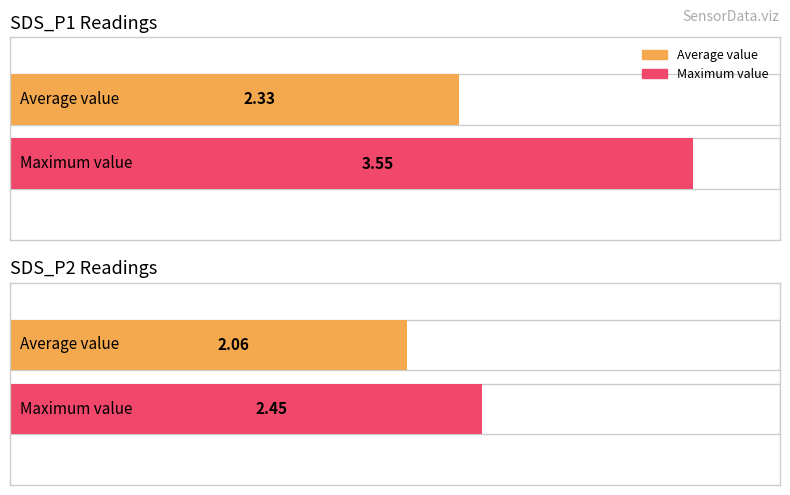

What is the maximum value shown in the chart?

3.5